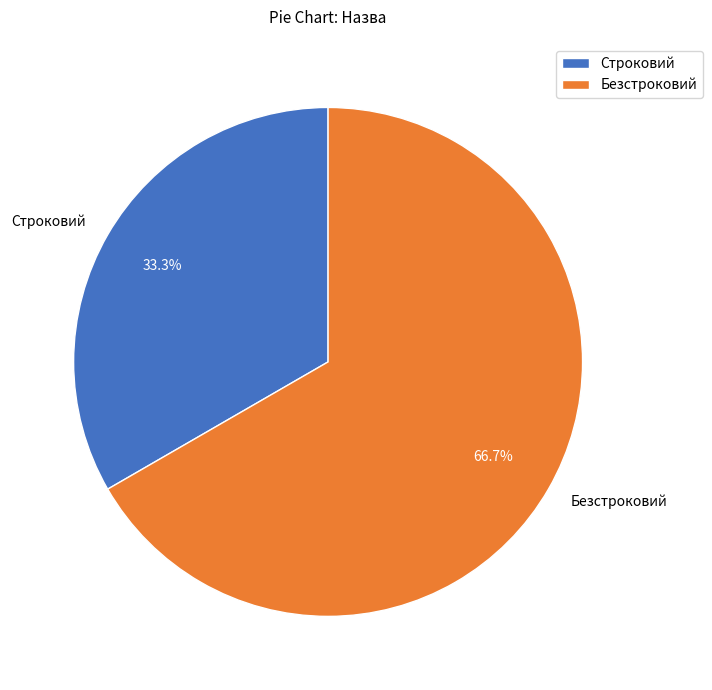

Which slice represents more than half of the pie?

Безстроковий